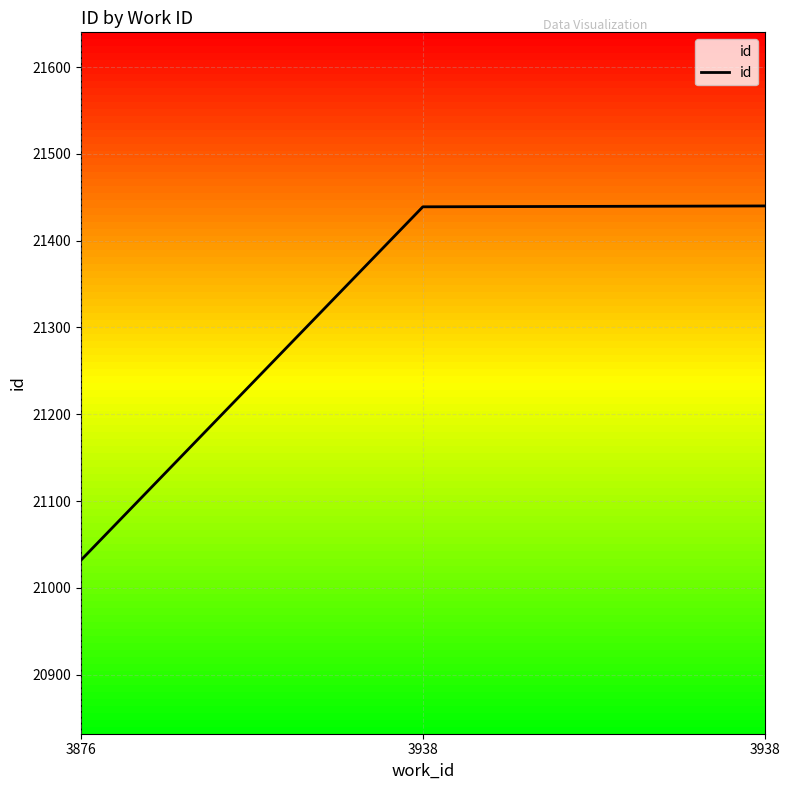

Does the chart display data point markers on the line(s)?

No